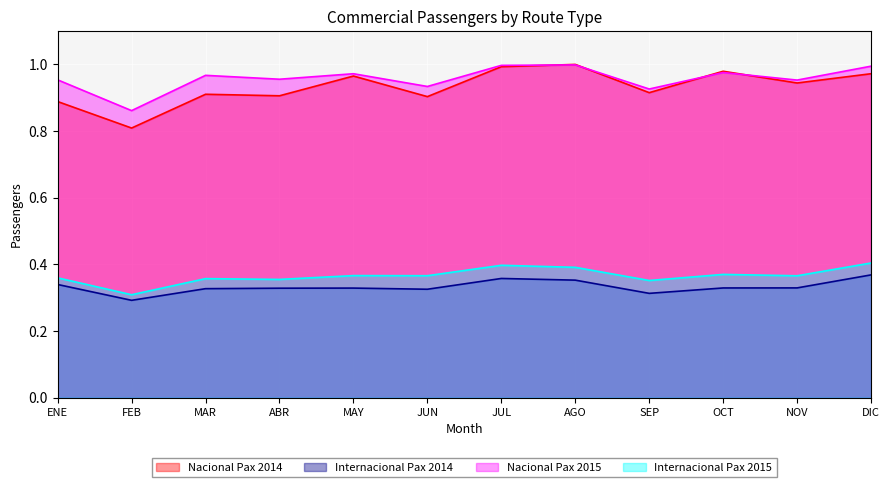

The value of Nacional Pax 2015 at JUN is 1.6. True or false?

False